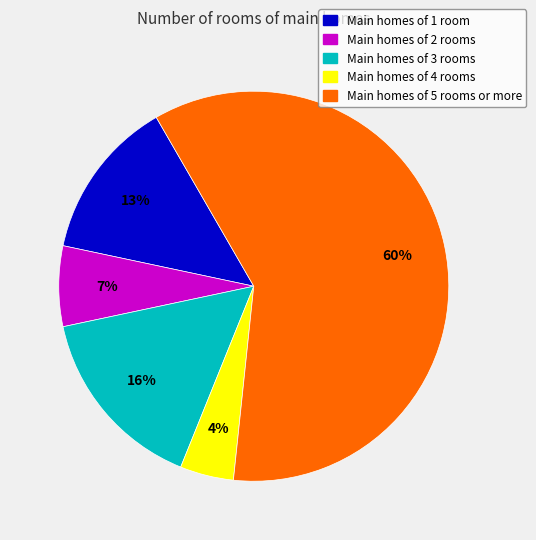

To the nearest percent, what is the difference between the largest and smallest slice percentages?

56%